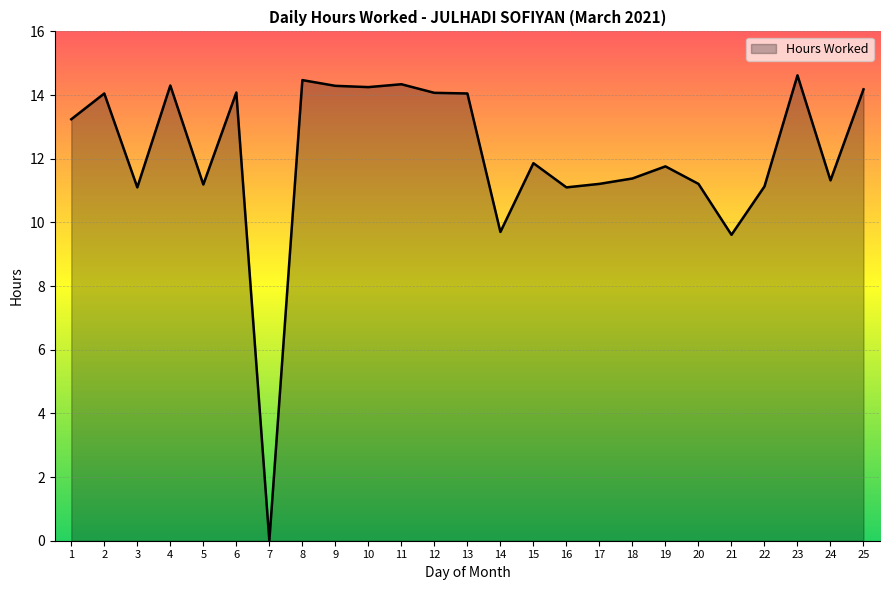

The value at 14 is 9.7. True or false?

True